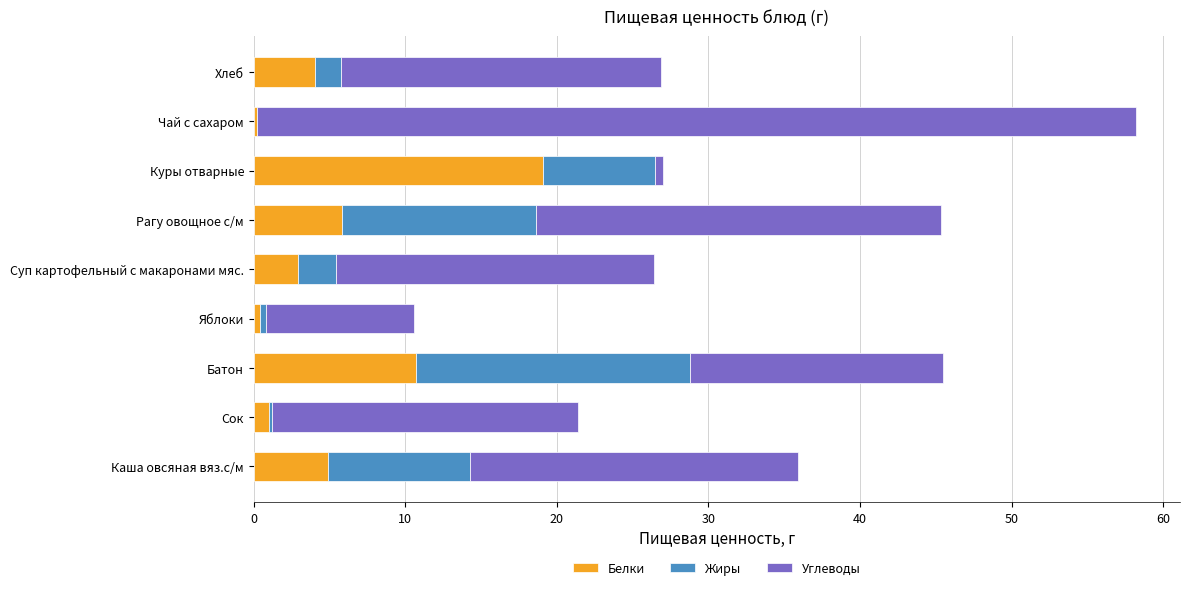

Is it true that Белки equals 5.8 at Рагу овощное с/м?

True